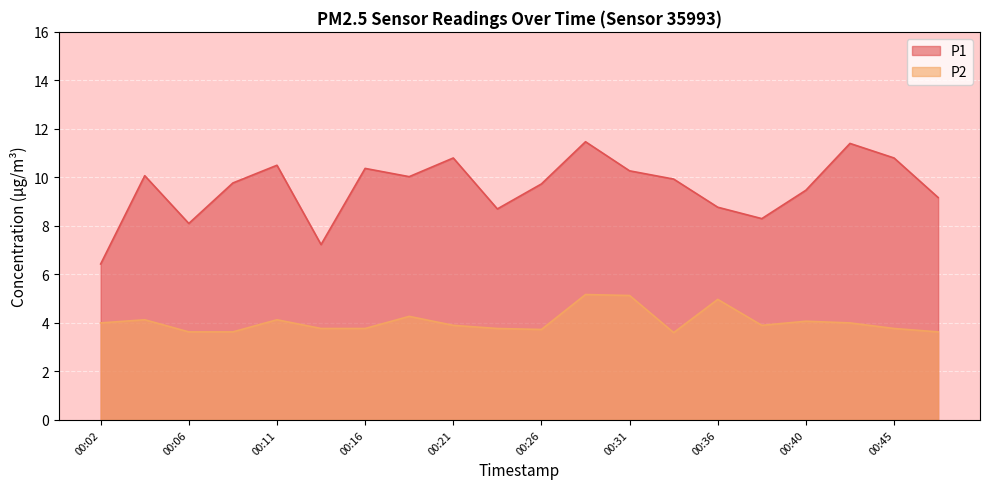

What is the difference between the maximum and second lowest values in the P2 series?

1.5